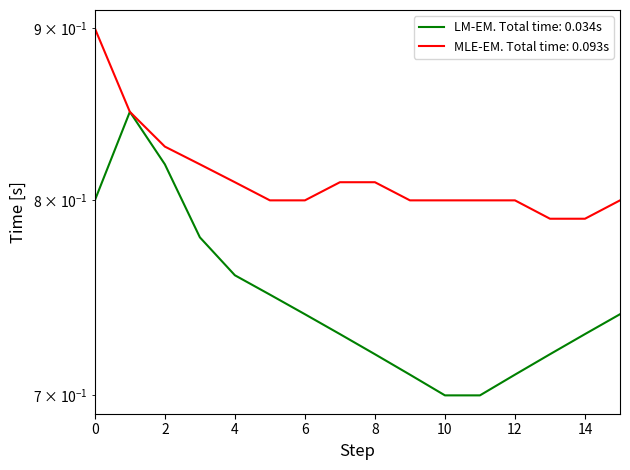

What is the sum of all Hourly Avg Value (green) values?

12.0